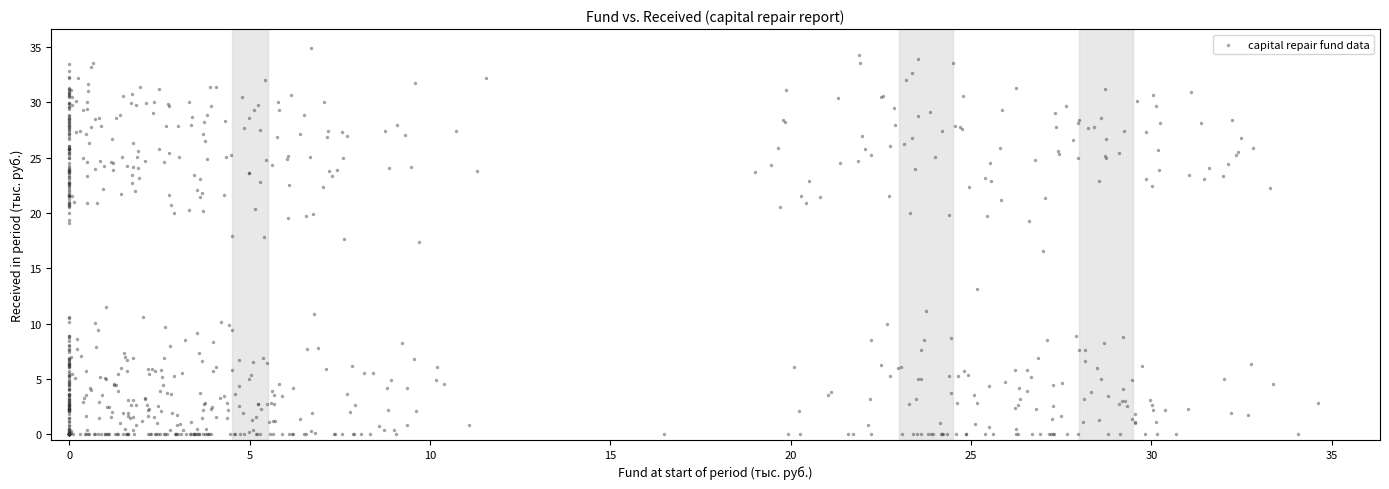

What is the range of Y values (max minus min)?

34.9